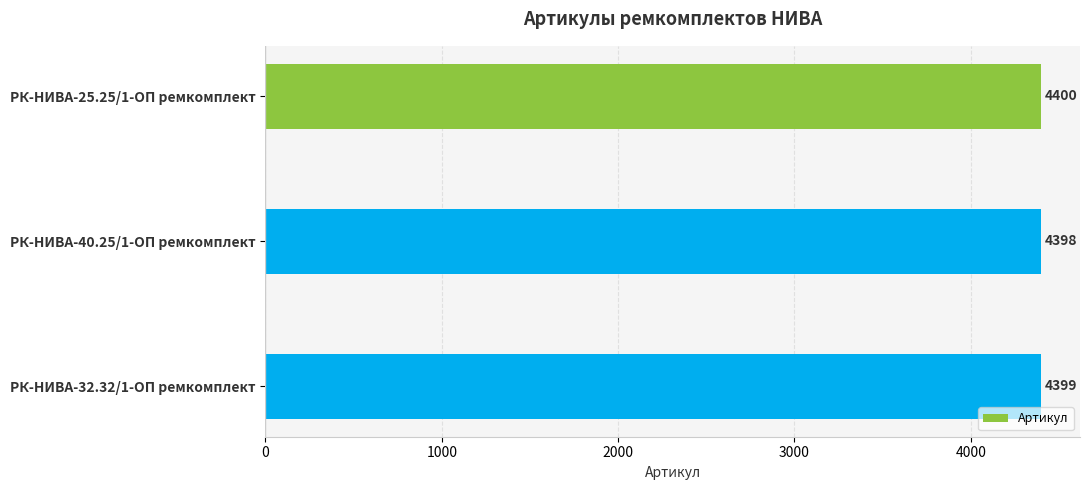

Reading top to bottom, extract all data points from this chart.

4400	4398	4399